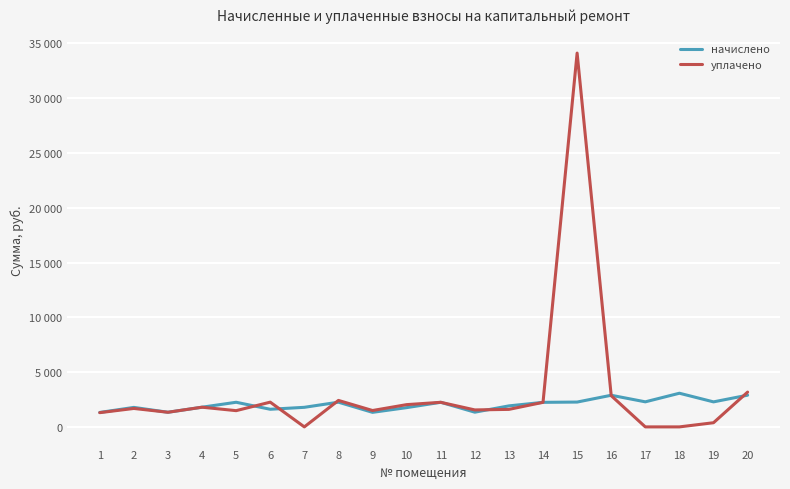

Reading left to right, list all the values displayed in this chart.

начислено: 1=1317.8	2=1779.5	3=1335.5	4=1797.3	5=2248.4	6=1609.1	7=1786.7	8=2255.5	9=1328.5	10=1758.2	11=2244.8	12=1342.7	13=1918.1	14=2241.3	15=2266.2	16=2887.8	17=2287.5	18=3072.5	19=2284.0	20=2894.9
уплачено: 1=1300.0	2=1683.0	3=1335.5	4=1797.3	5=1482.4	6=2259.0	7=0.0	8=2416.7	9=1495.4	10=2031.7	11=2244.8	12=1548.7	13=1598.4	14=2241.3	15=34122.7	16=2848.8	17=0.0	18=0.0	19=380.7	20=3175.5